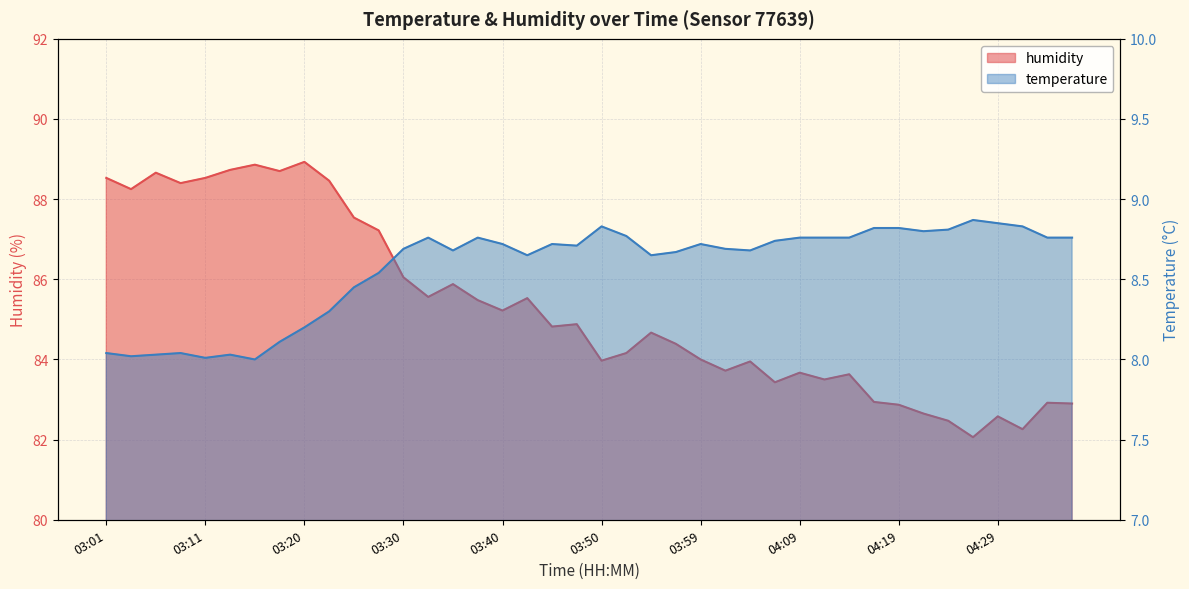

Where is the first local maximum for humidity?

03:06